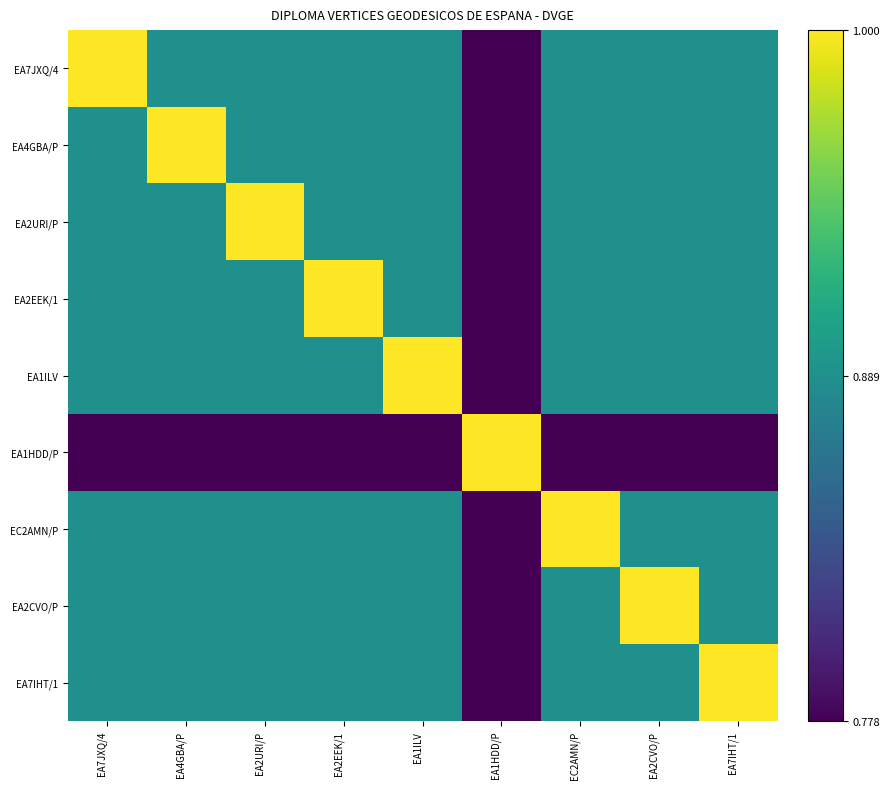

Which series changed the most between EA7JXQ/4 and EA7IHT/1?

EA7JXQ/4